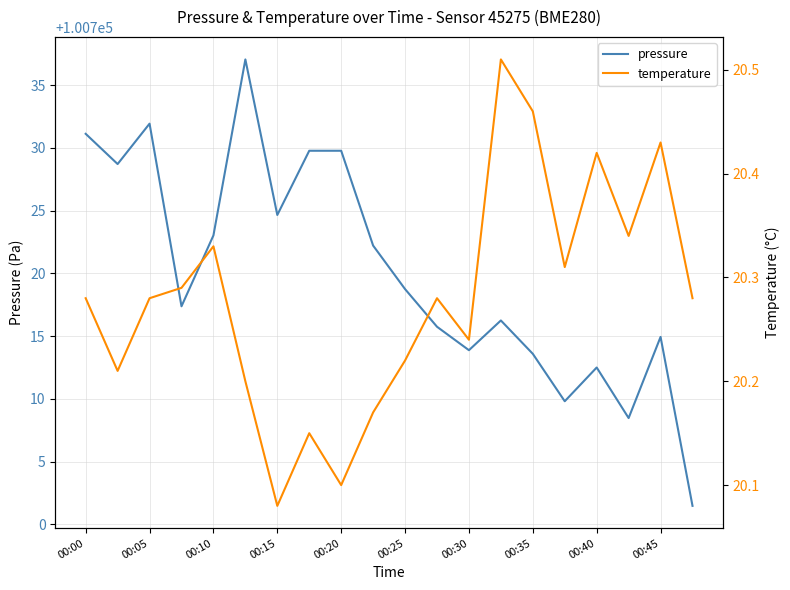

The pressure series shows 177743.9 at 00:45. True or false?

False